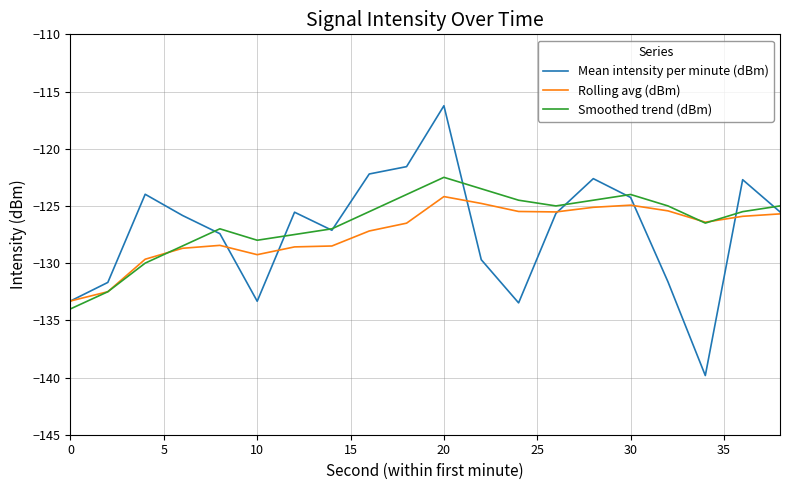

What is the minimum value shown in the chart?

-139.8